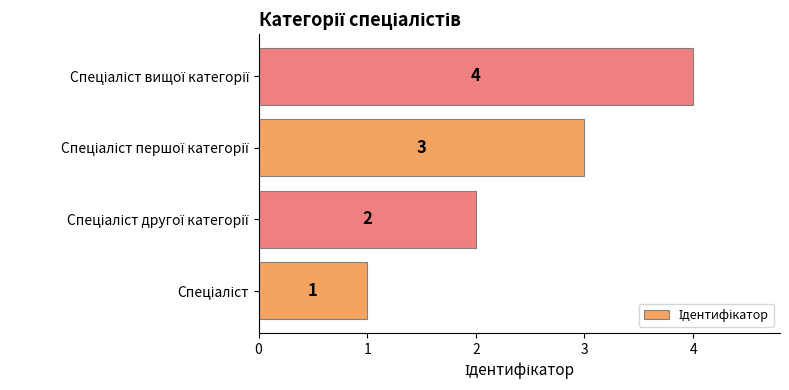

What is the sum of all values?

10